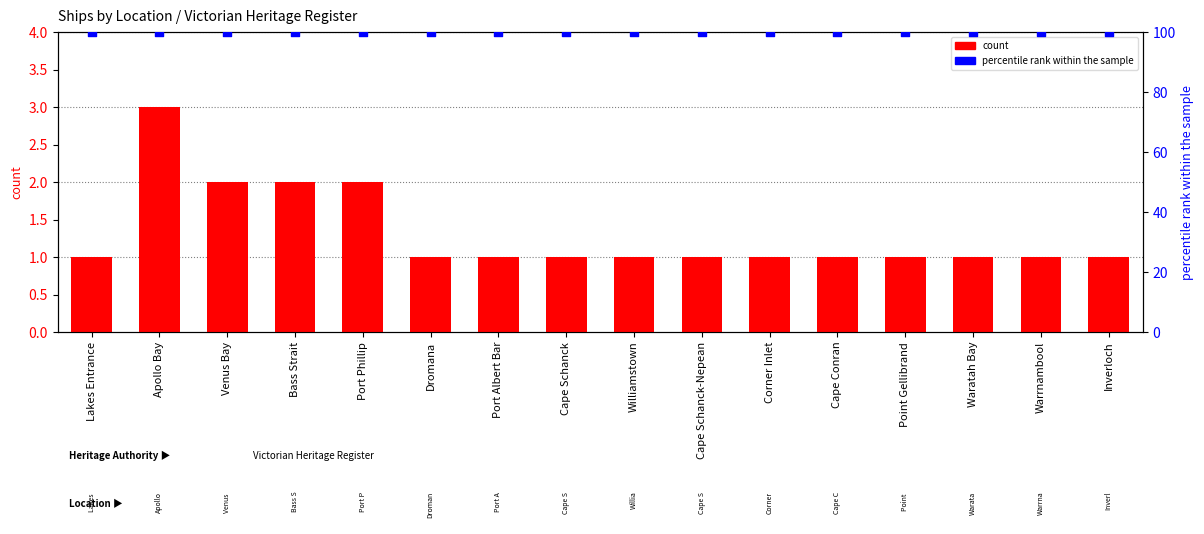

Which series has the largest total across all categories?

percentile rank within the sample